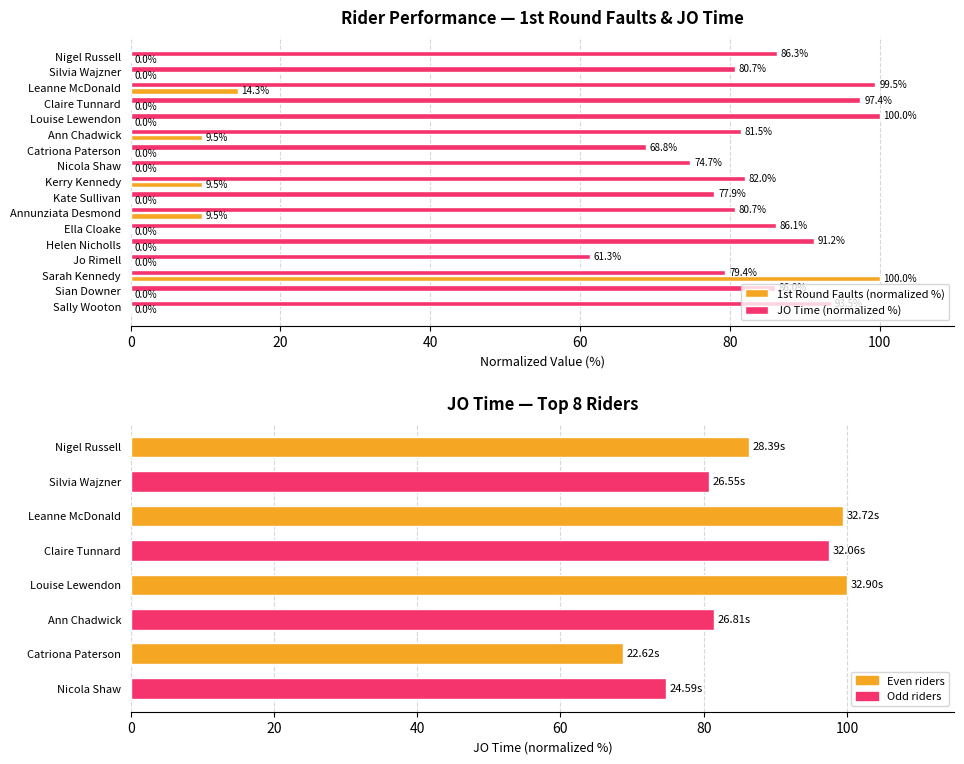

The value of JO Time (normalized %) at Ella Cloake is 86.1. True or false?

True